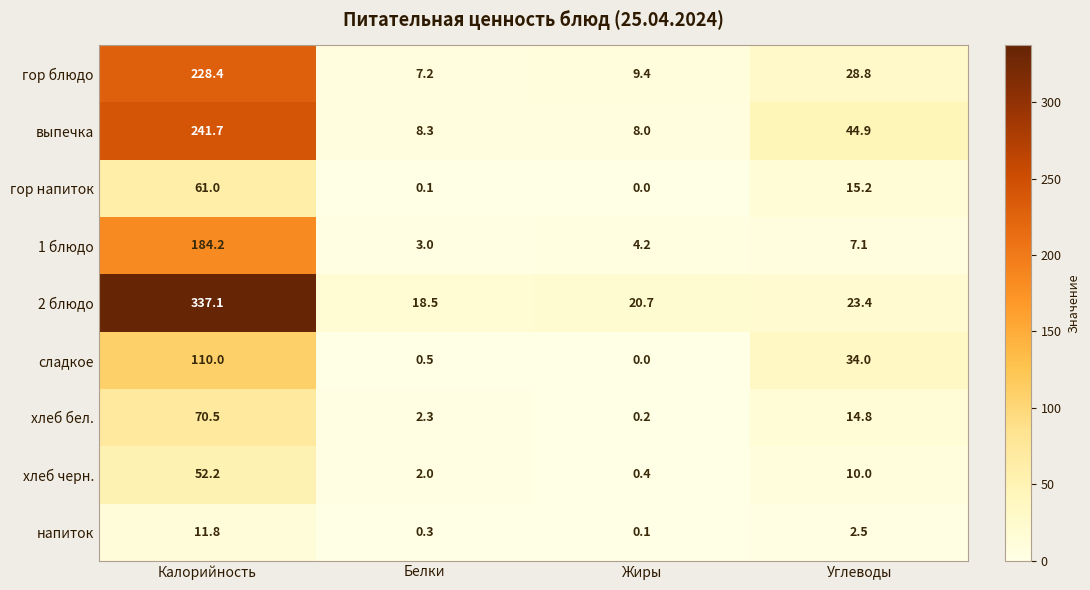

Which series changed the most between Калорийность and Жиры?

2 блюдо